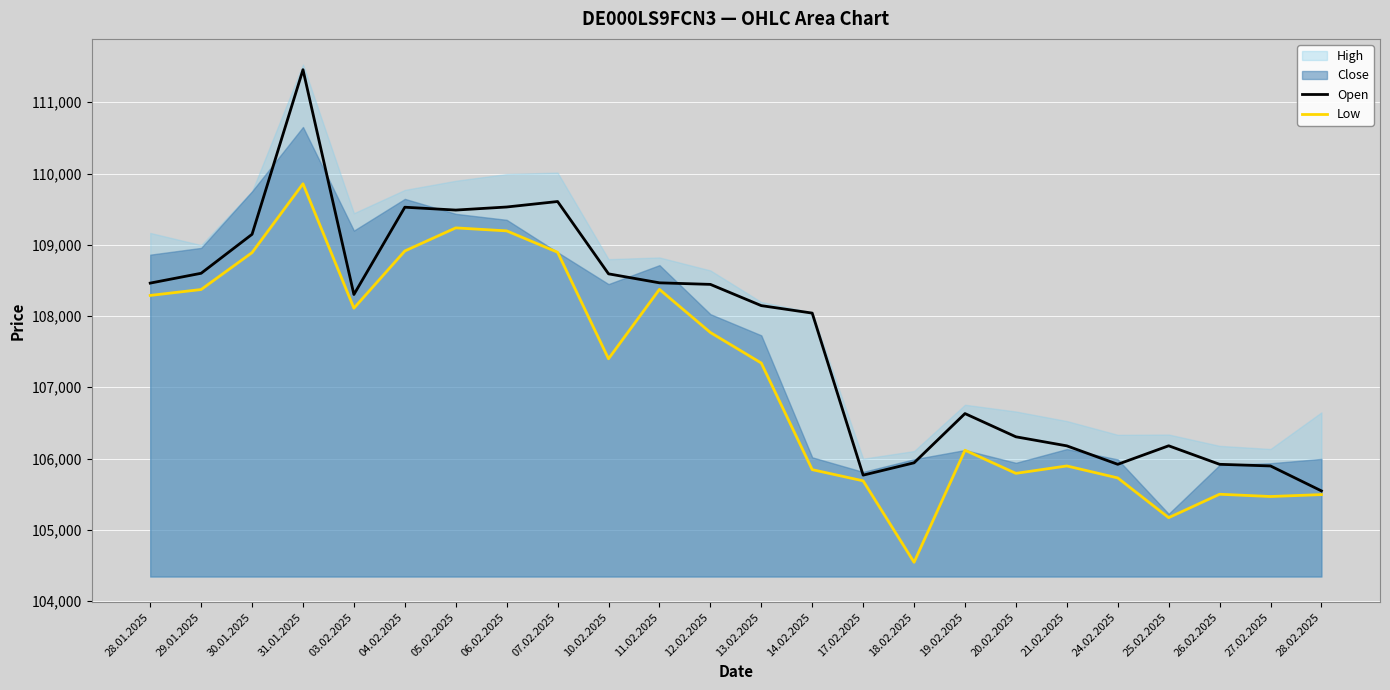

Between 28.02.2025 and 21.02.2025, which is larger?

21.02.2025